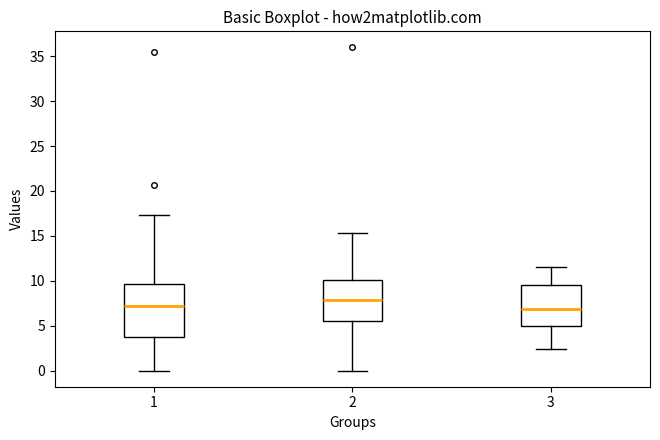

Reading left to right, transcribe this box plot: for each box, give where its median line is, the range the box spans, and where its two whiskers end, as read against the y-axis. The values are not printed on the chart, so give them approximately, as read against the axis.

1: median 7.0, box 3.5 to 9.5, whiskers 0.0 to 17.5
2: median 8.0, box 5.5 to 10.0, whiskers 0.0 to 15.5
3: median 7.0, box 5.0 to 9.5, whiskers 2.5 to 11.5